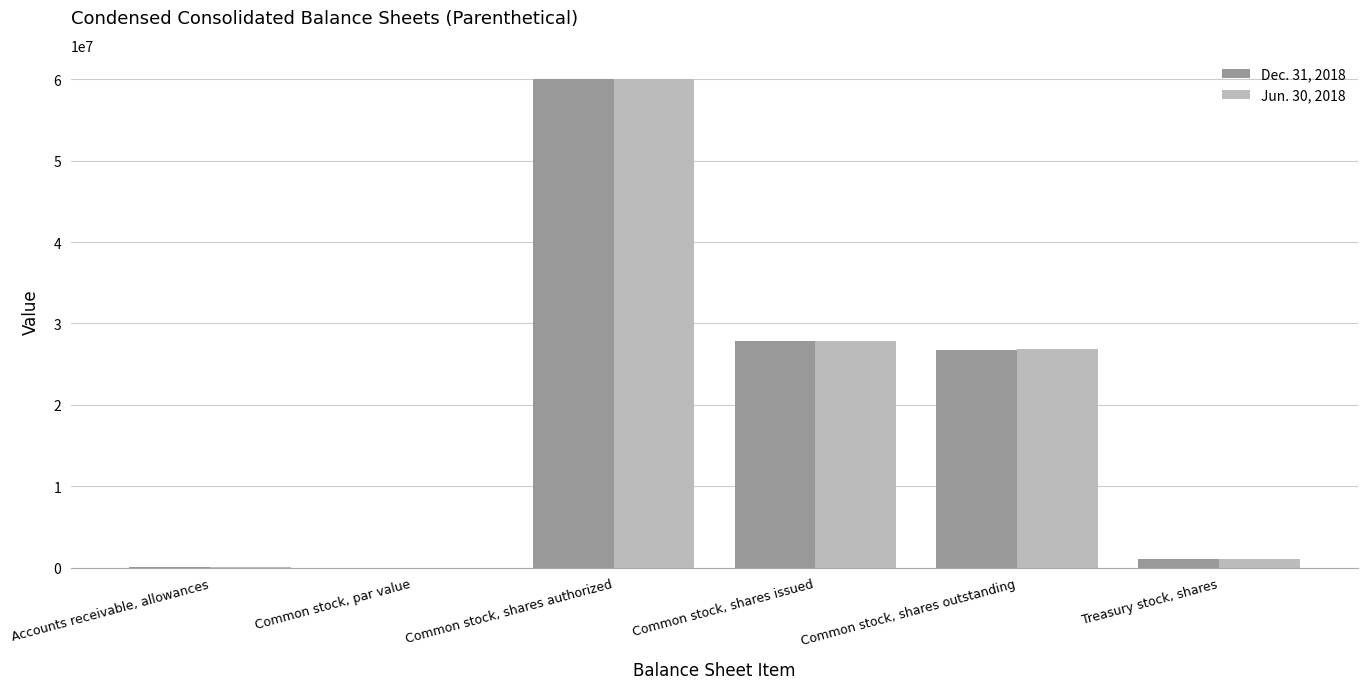

What is the sum of all Jun. 30, 2018 values?

115782761.0